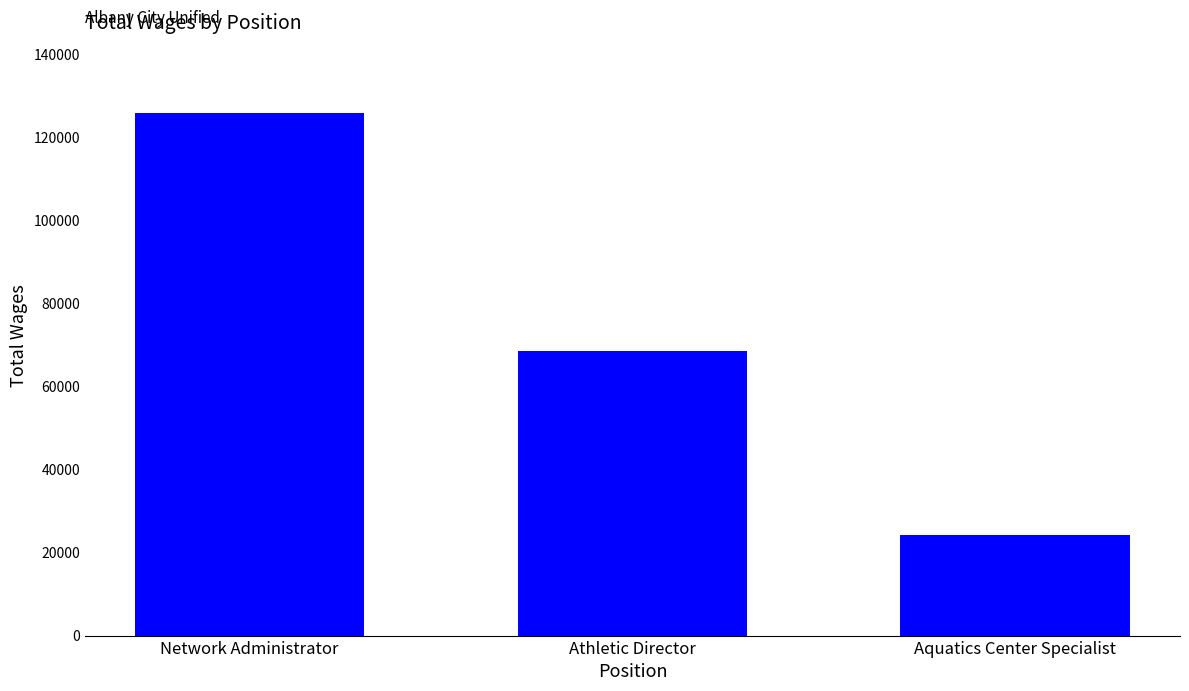

Are the bars horizontal?

No